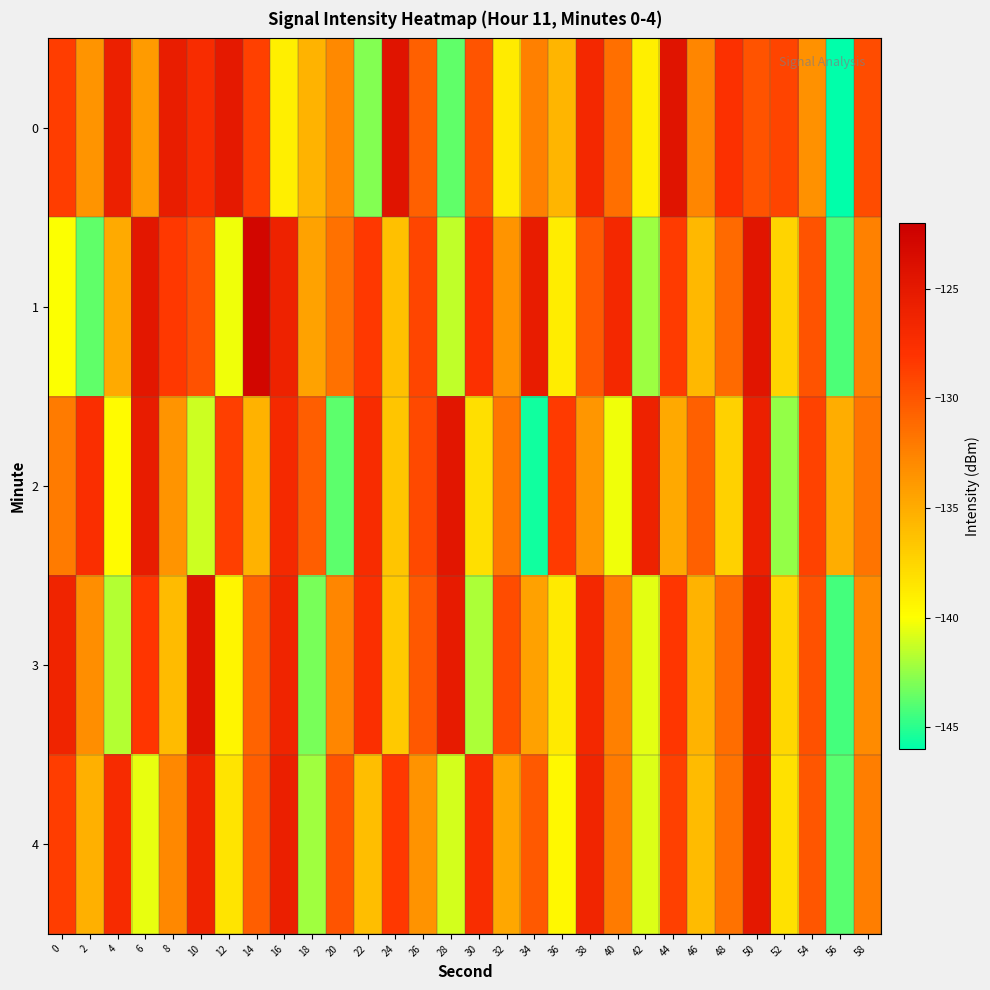

Between 10 and 2, which is larger?

10